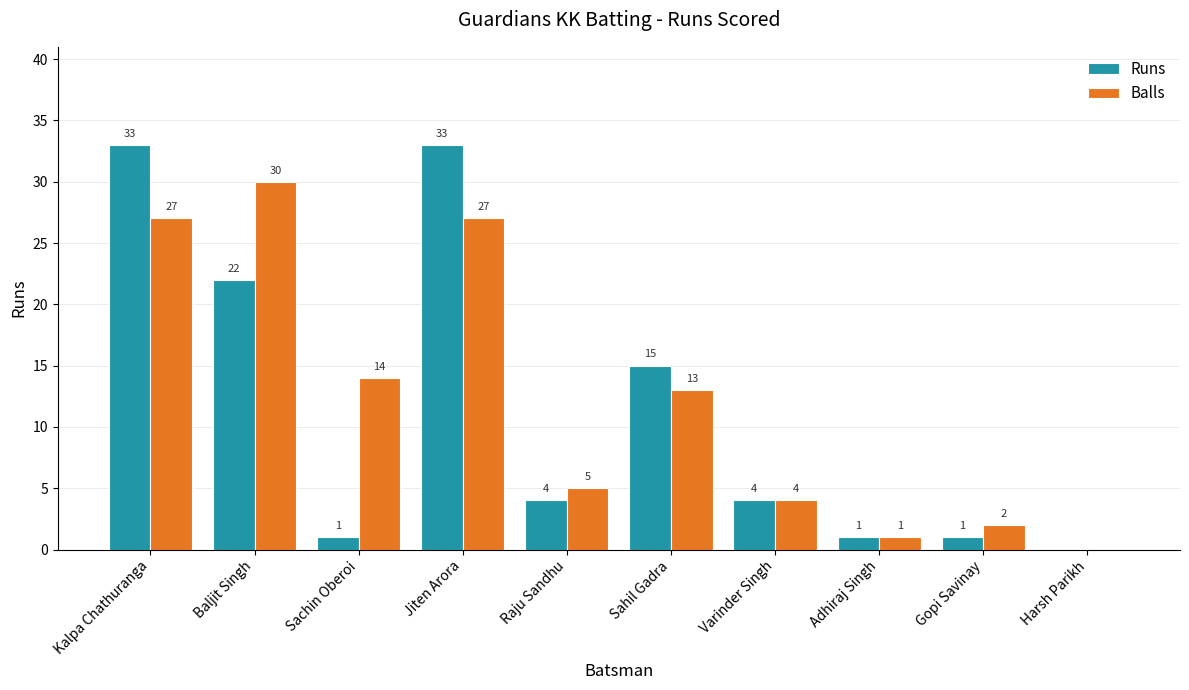

Is the value of Balls at Raju Sandhu greater than the value of Runs at Baljit Singh?

No